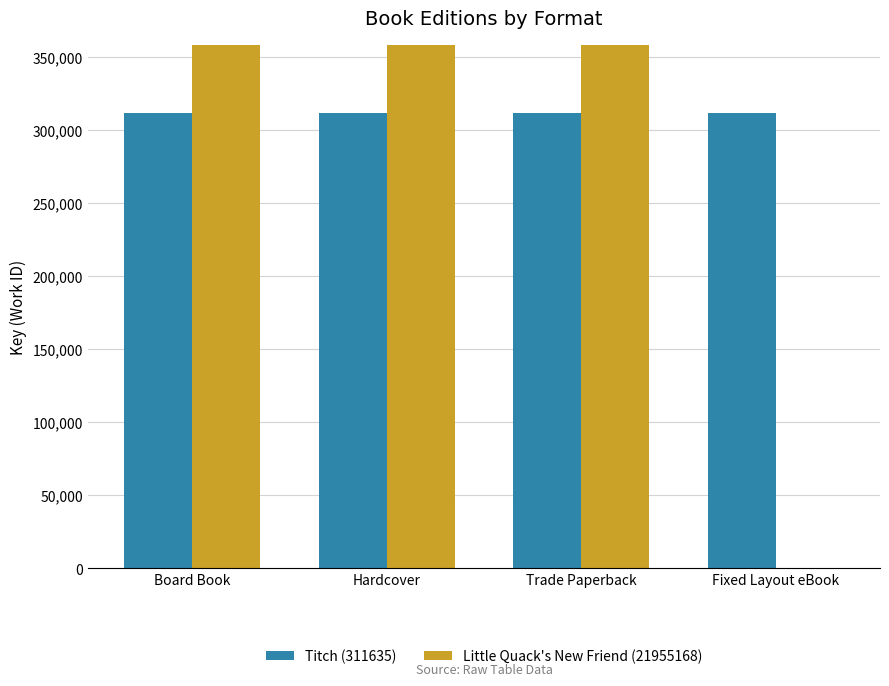

Rank the series at Trade Paperback from highest to lowest value.

Little Quack's New Friend (21955168), Titch (311635)